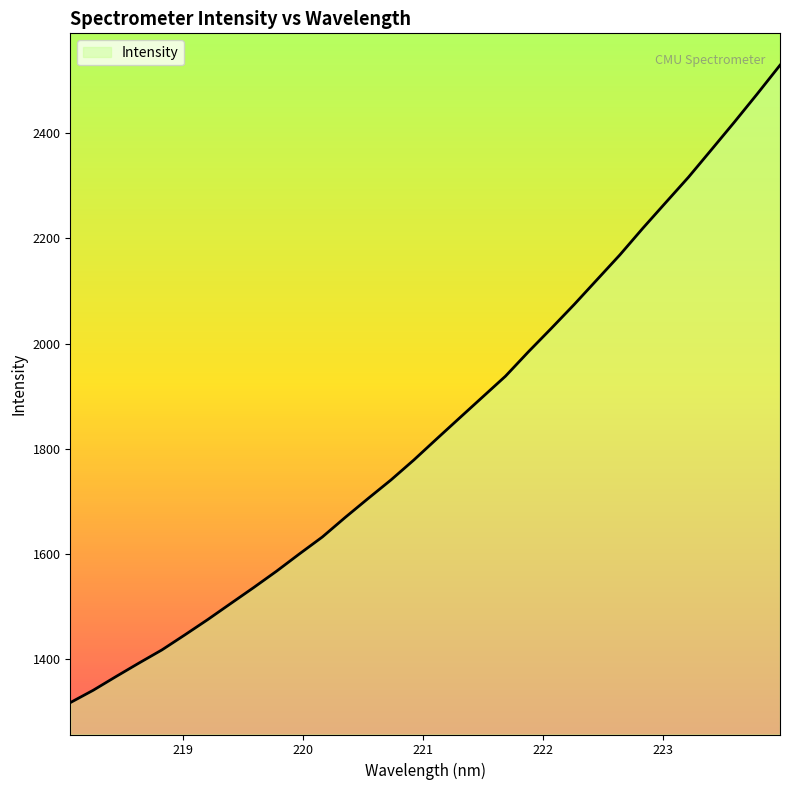

What is the minimum value shown in the chart?

1317.9